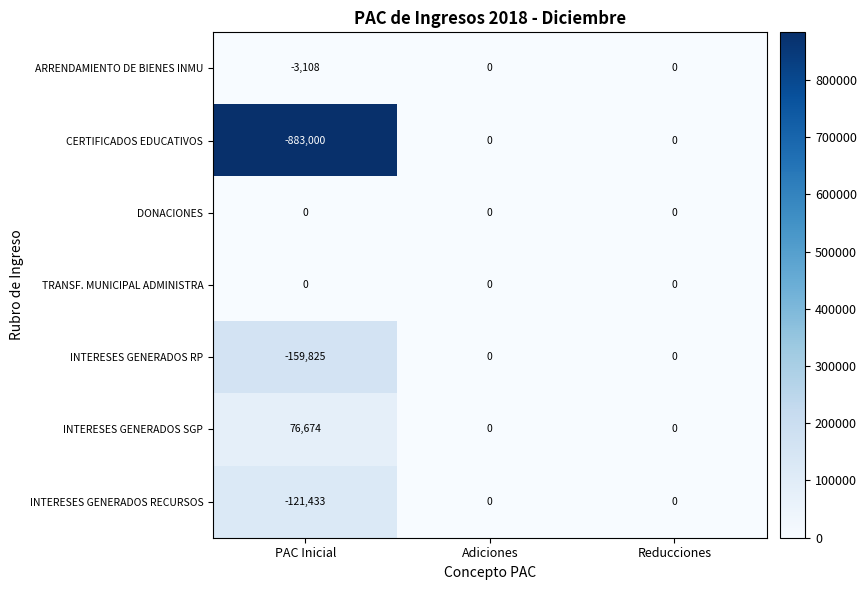

Which category has the lowest value across all series?

PAC Inicial